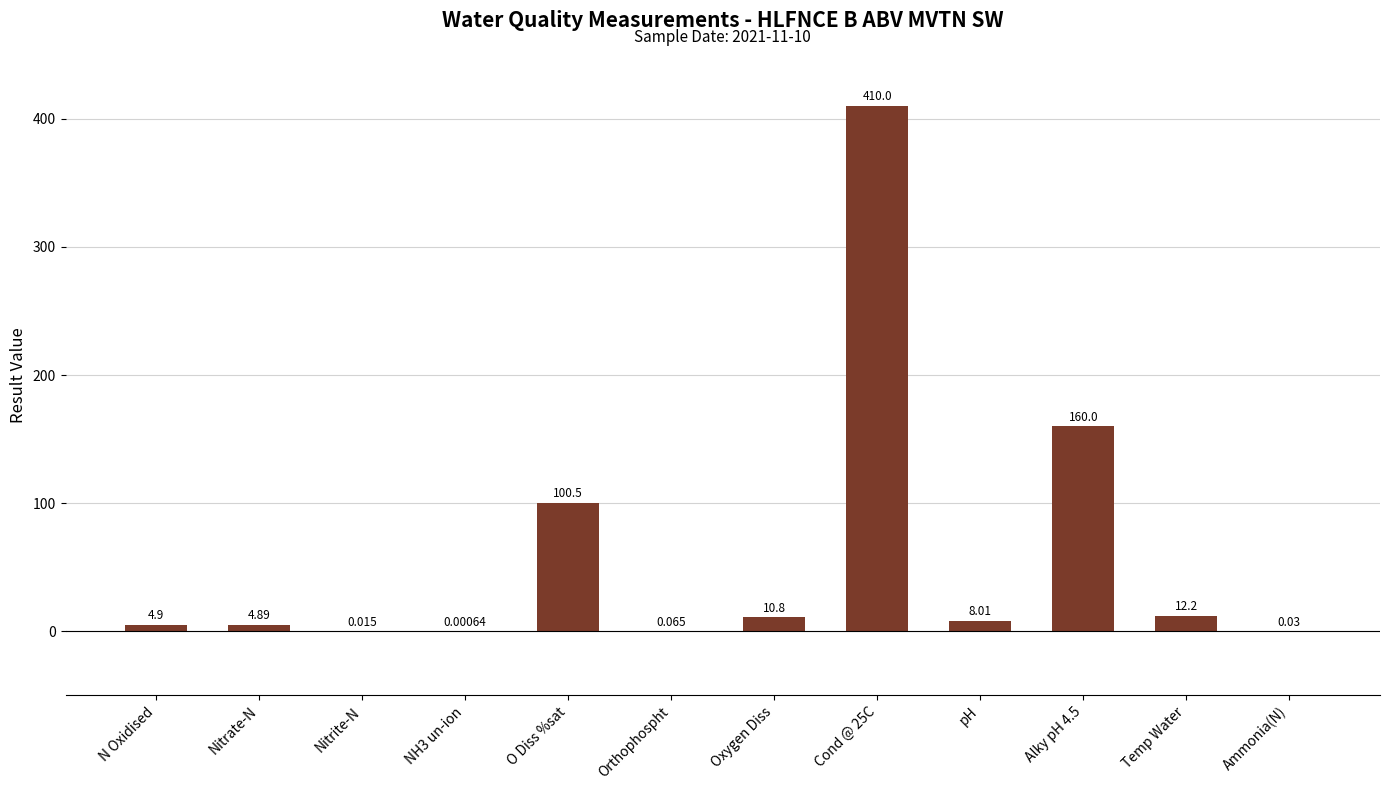

How many data points does each series have?

12